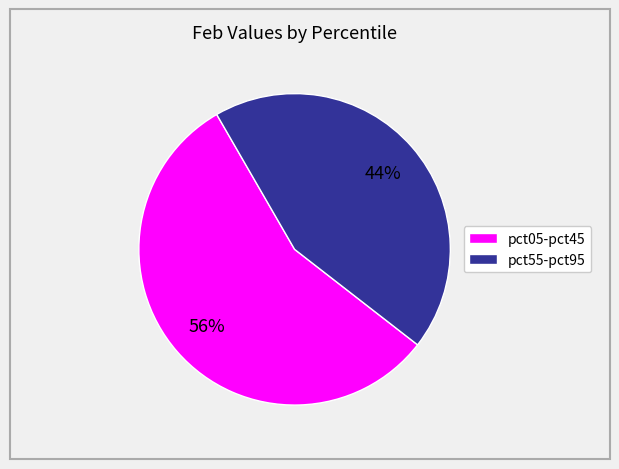

To the nearest percent, what is the difference between the largest and smallest slice percentages?

12%